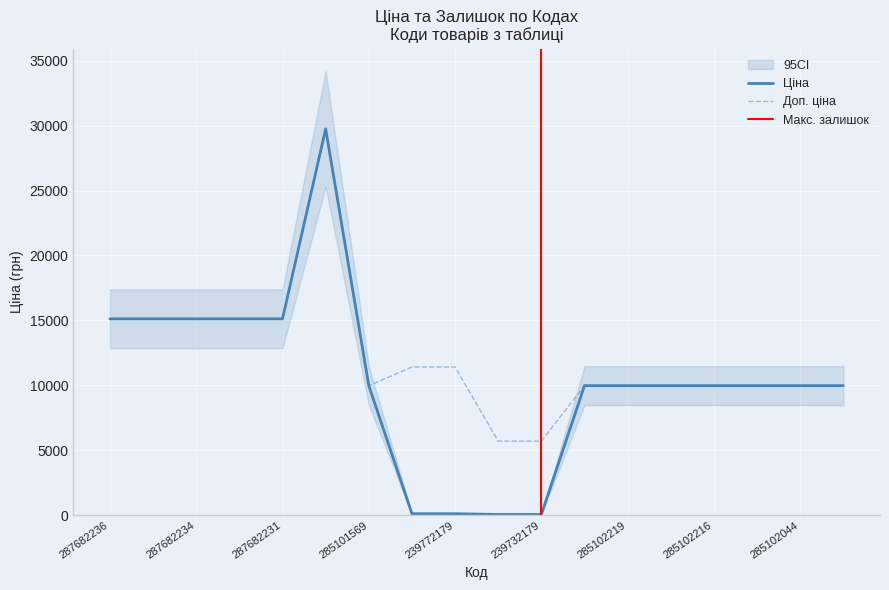

What is the total value across all series at 285102219?

19950.0